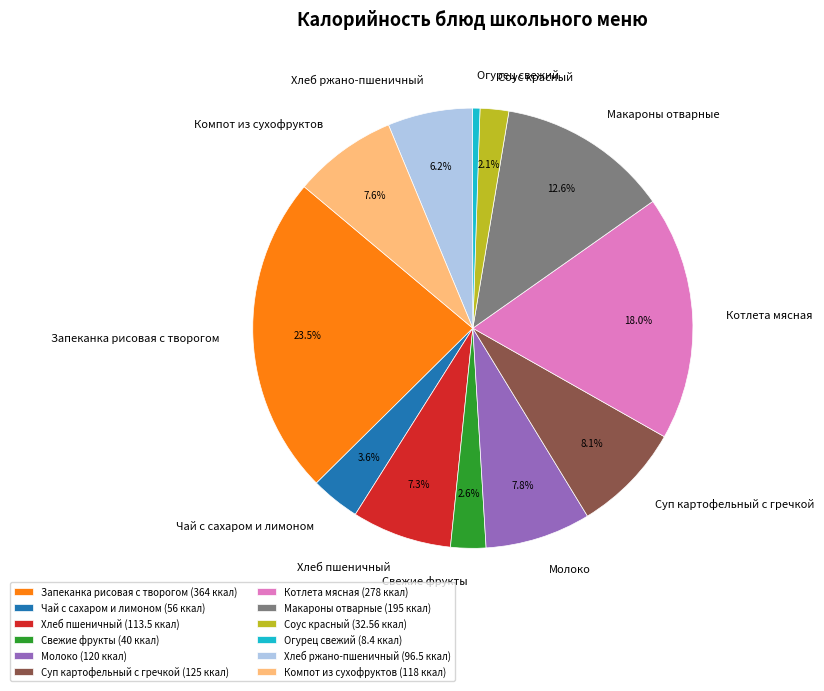

To the nearest percent, what percentage of the pie is Хлеб ржано-пшеничный?

6%